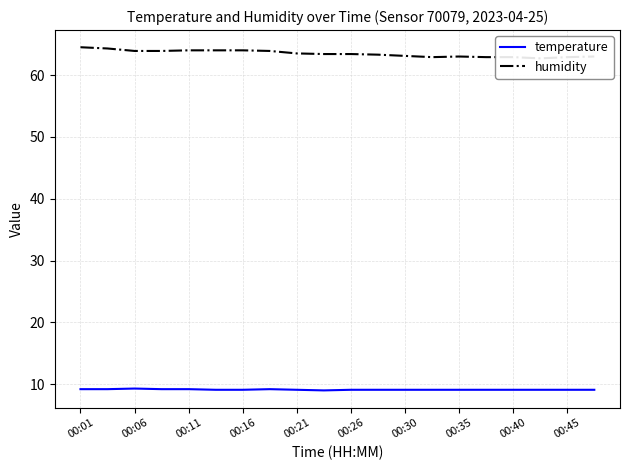

The temperature series shows 9.1 at 00:30. True or false?

True